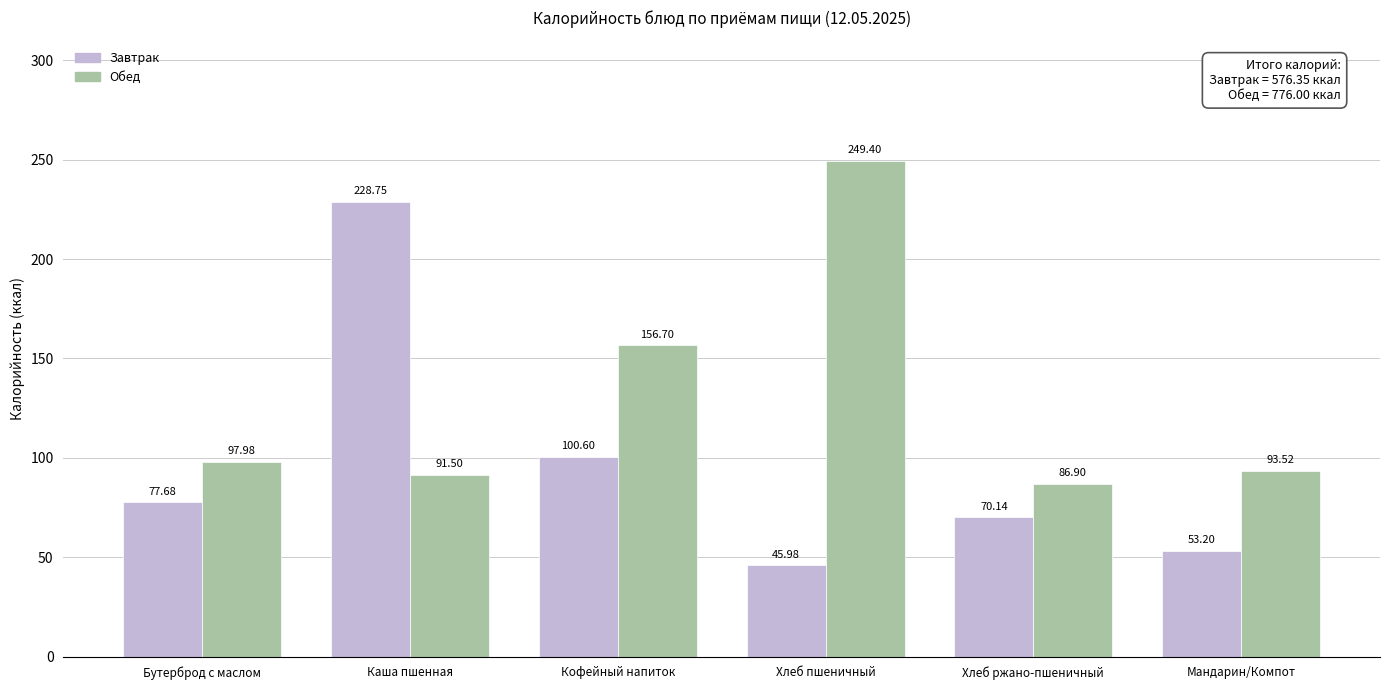

List the series in order of their overall mean, lowest first.

Завтрак, Обед